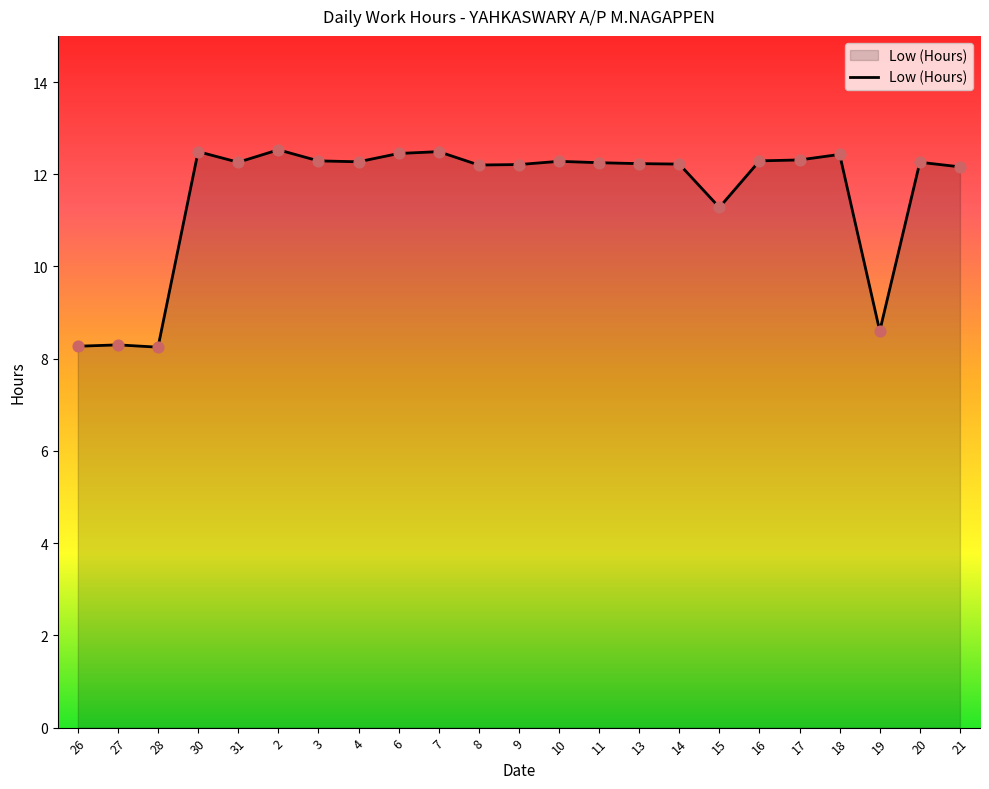

Between 7 and 8, which is larger?

7